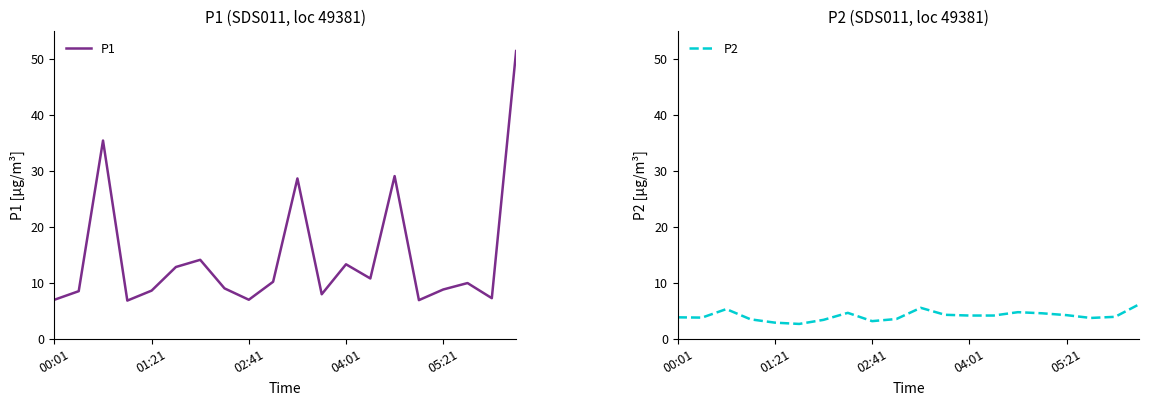

What is the difference between the P2 values at 00:01 and 18?

0.1